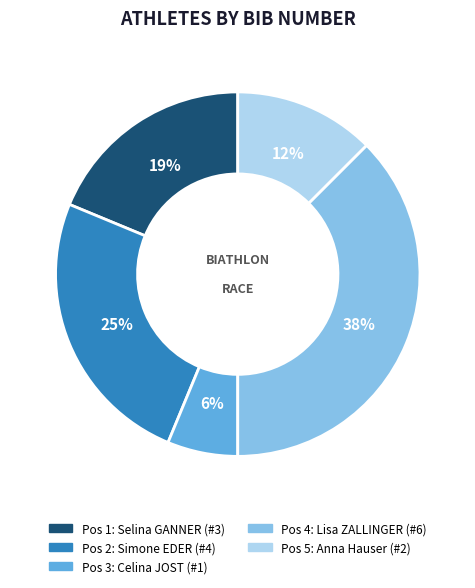

Is there a majority slice in this chart?

No